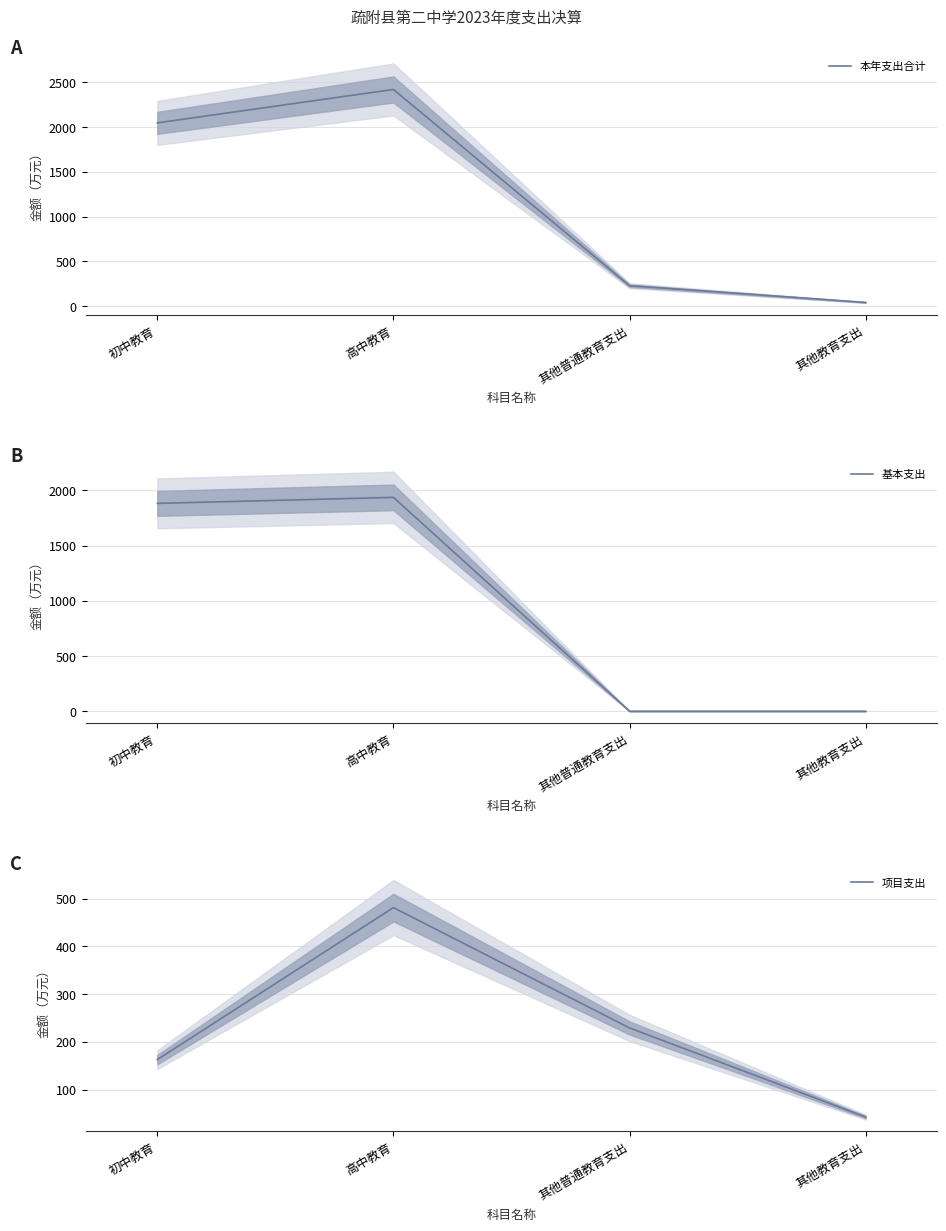

What is the sum of the 本年支出合计 values at 高中教育 and 其他教育支出?

2461.1